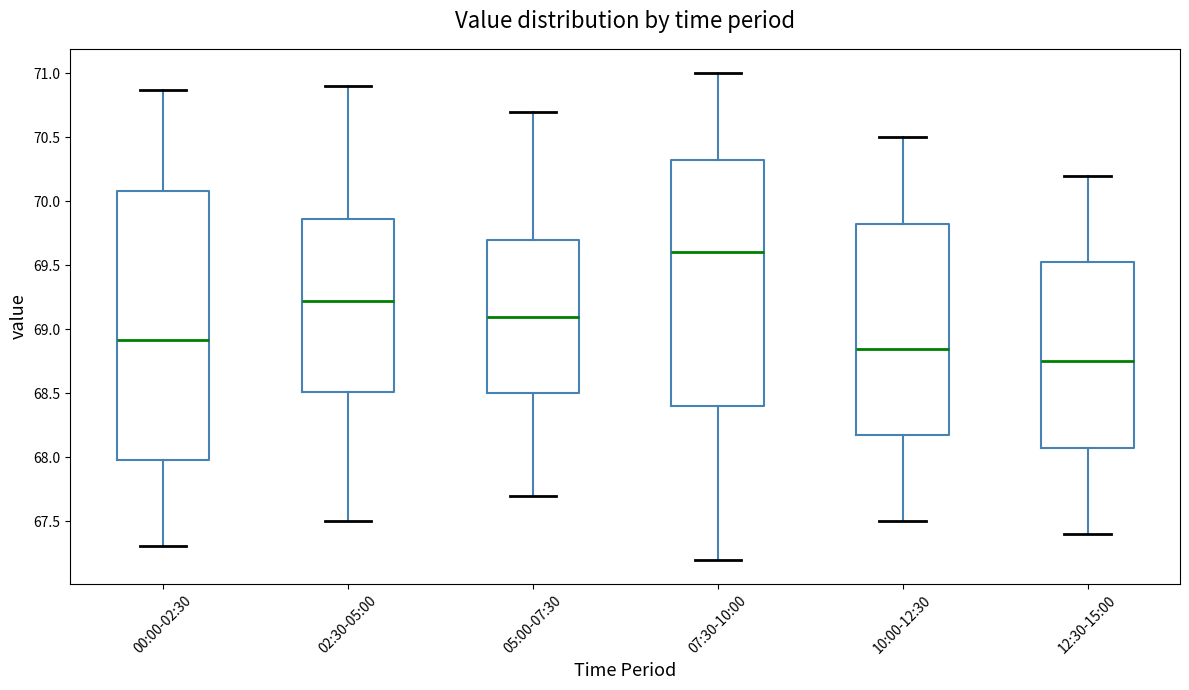

Which box is the tallest, from its lower edge to its upper edge?

00:00-02:30